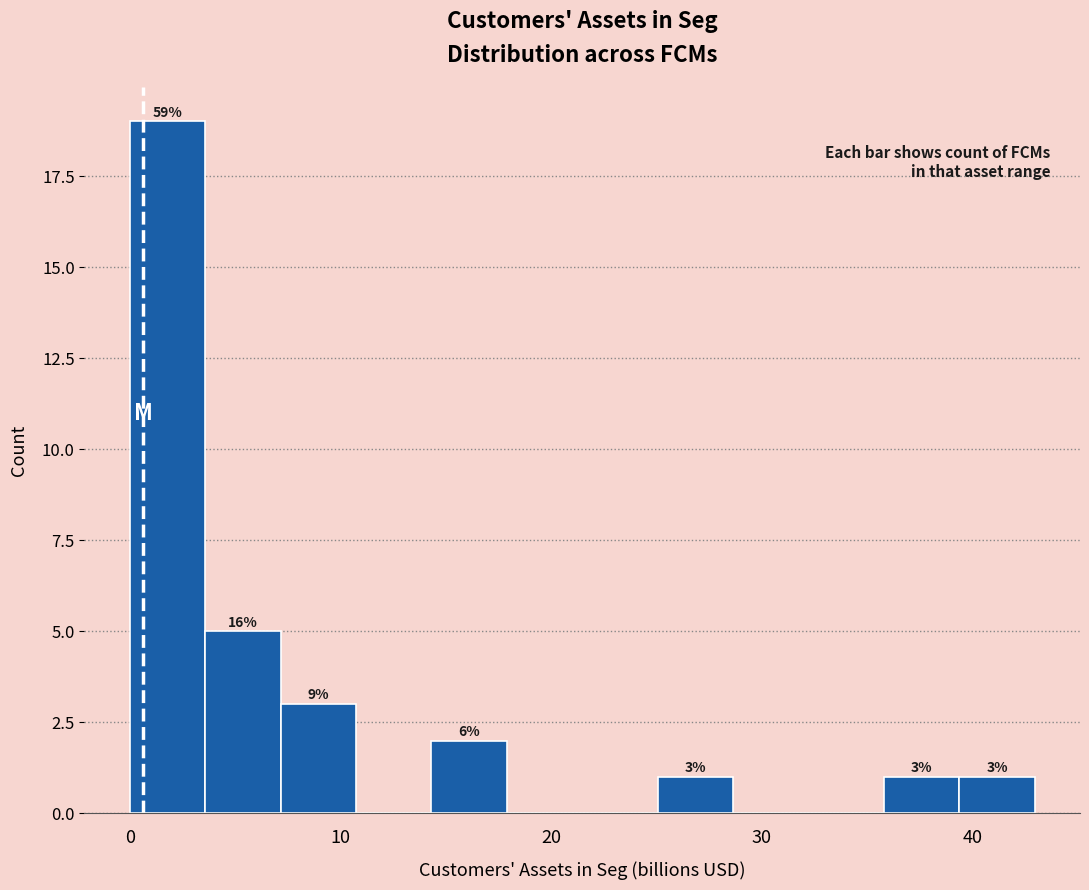

Read against the x-axis, roughly where is the centre of the tallest bar?

2